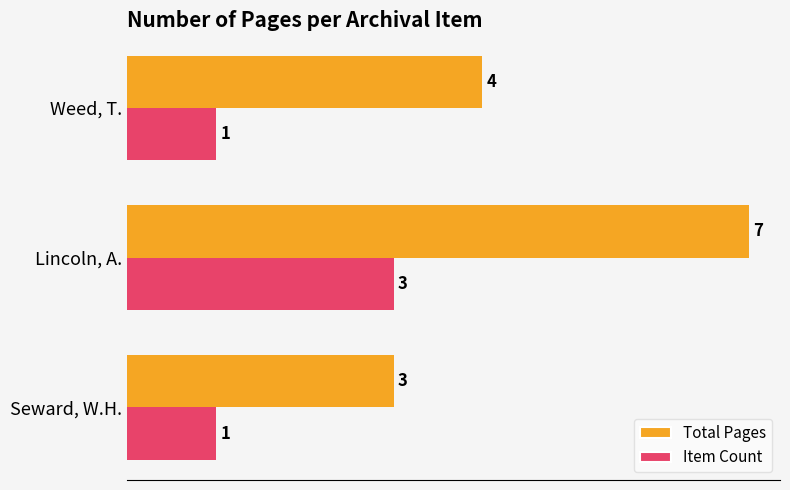

Is it true that Total Pages equals 7 at Lincoln, A.?

True